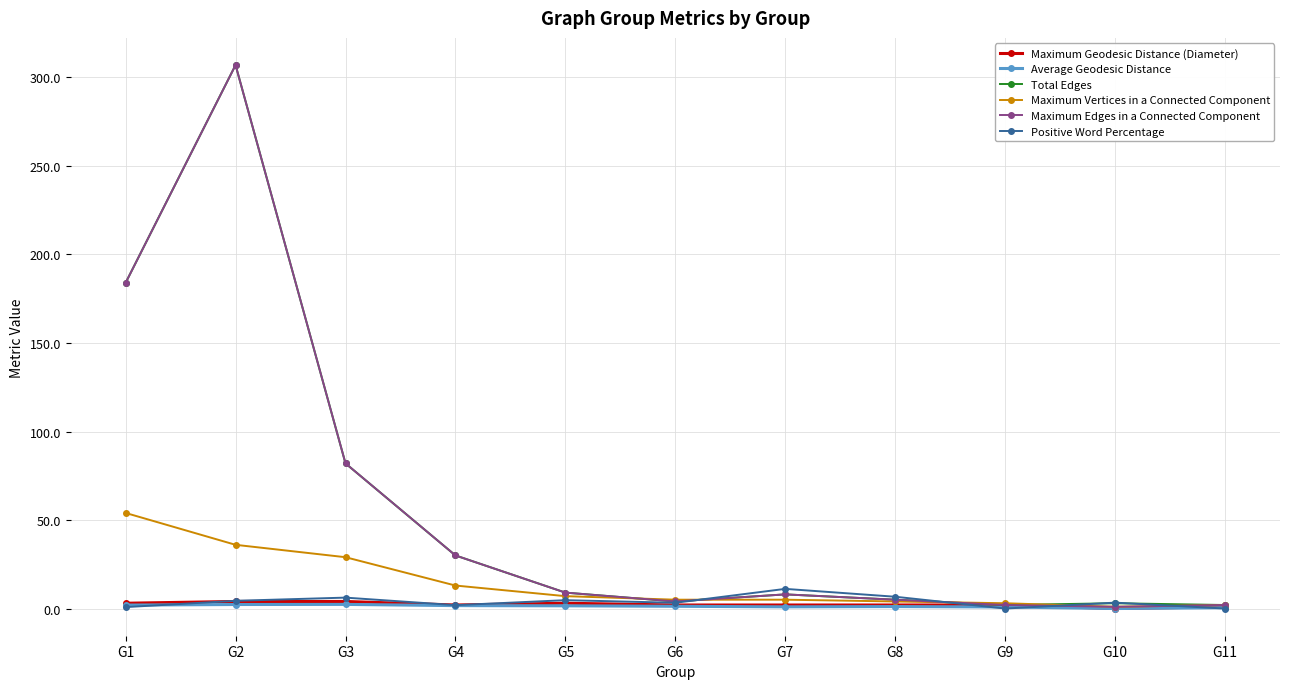

True or false: Maximum Geodesic Distance (Diameter) has more than 0 interior local peaks.

True